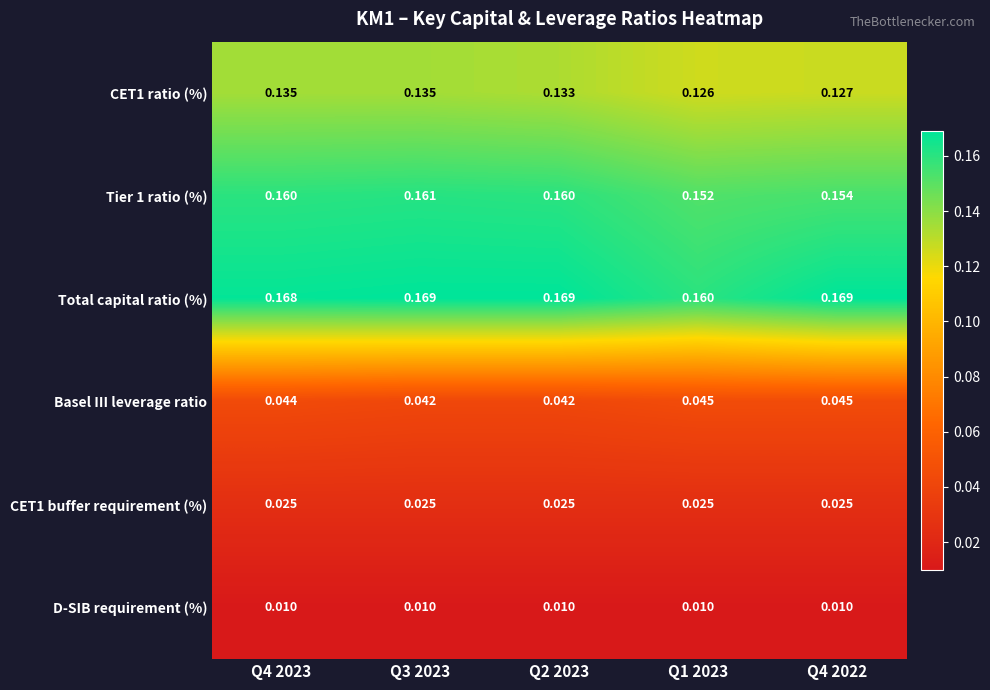

Which series has the largest total across all categories?

Total capital ratio (%)